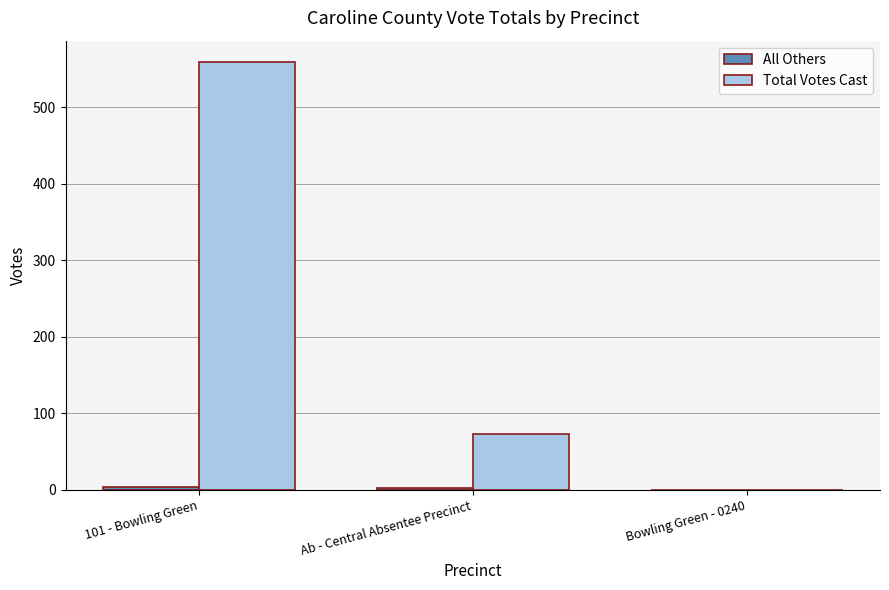

How many categories are shown in the chart?

3